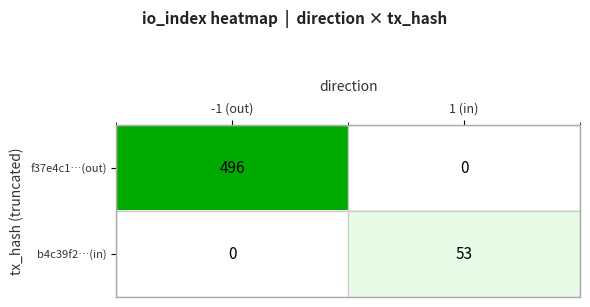

What is the difference between the f37e4c1…(out) values at -1 (out) and 1 (in)?

496